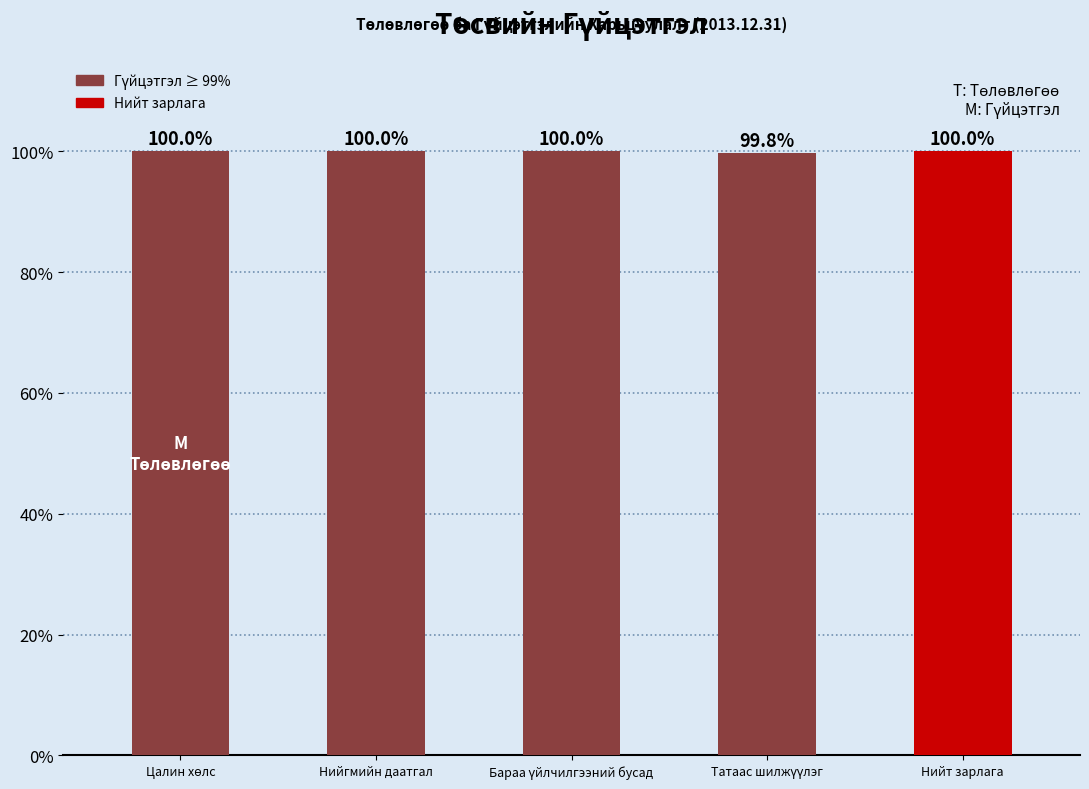

Reading left to right, list all the values displayed in this chart.

100.0	100.0	100.0	99.8	100.0